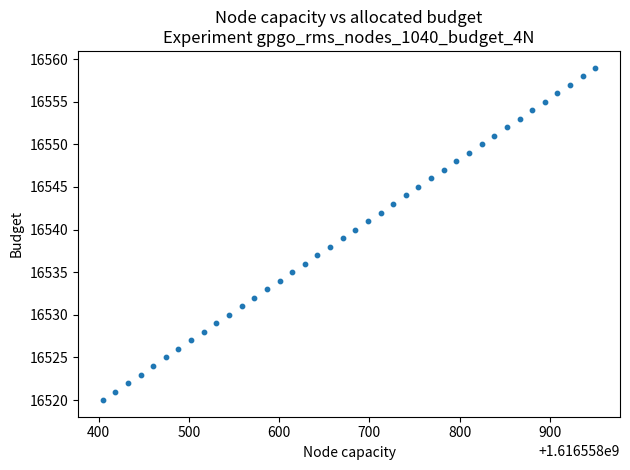

What is the range of Y values (max minus min)?

39